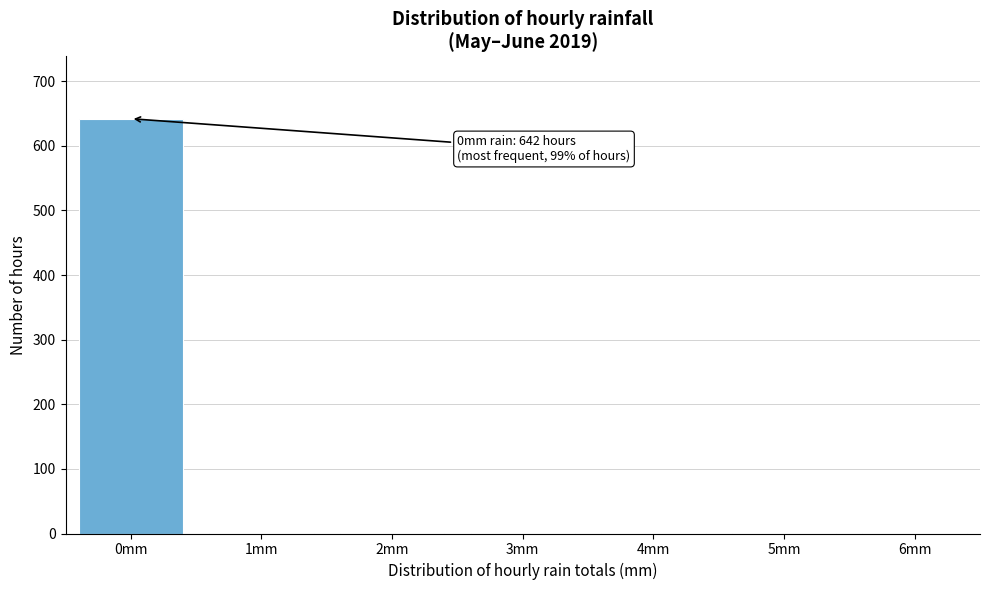

Reading left to right, what are all the values shown in this chart?

0mm=642	1mm=1	2mm=1	3mm=1	4mm=1	5mm=1	6mm=1